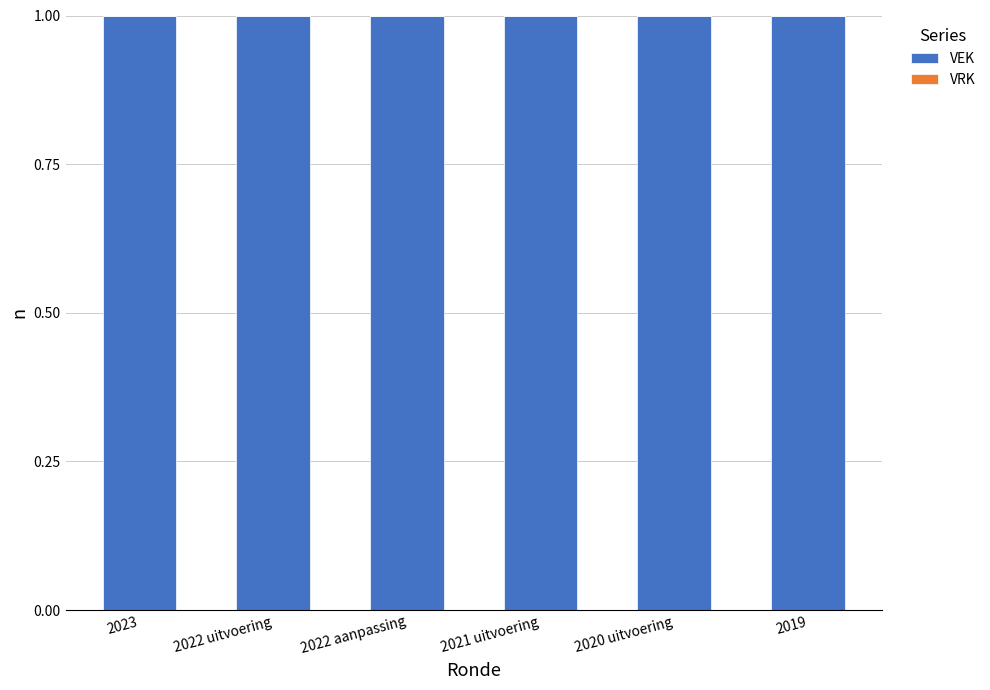

Where is VRK nearest to the value 0?

2023